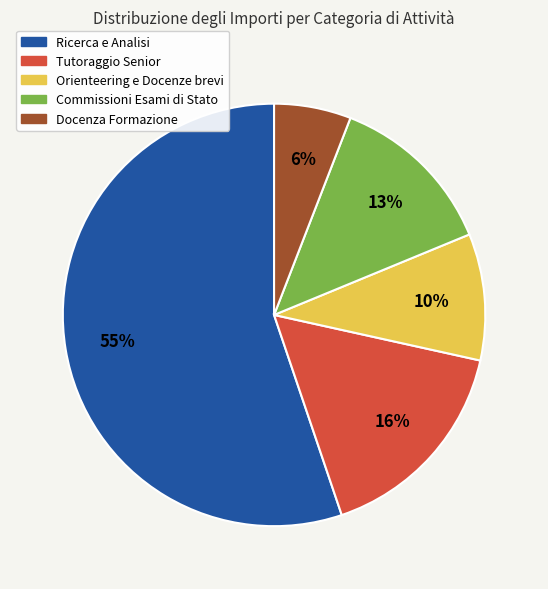

To the nearest percent, what is the average slice percentage?

20%